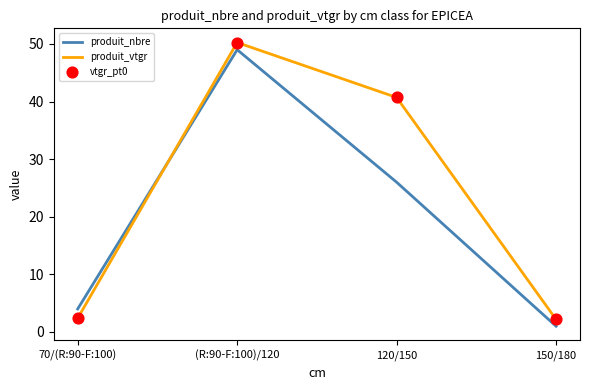

What is the total value across all series at 150/180?

3.2